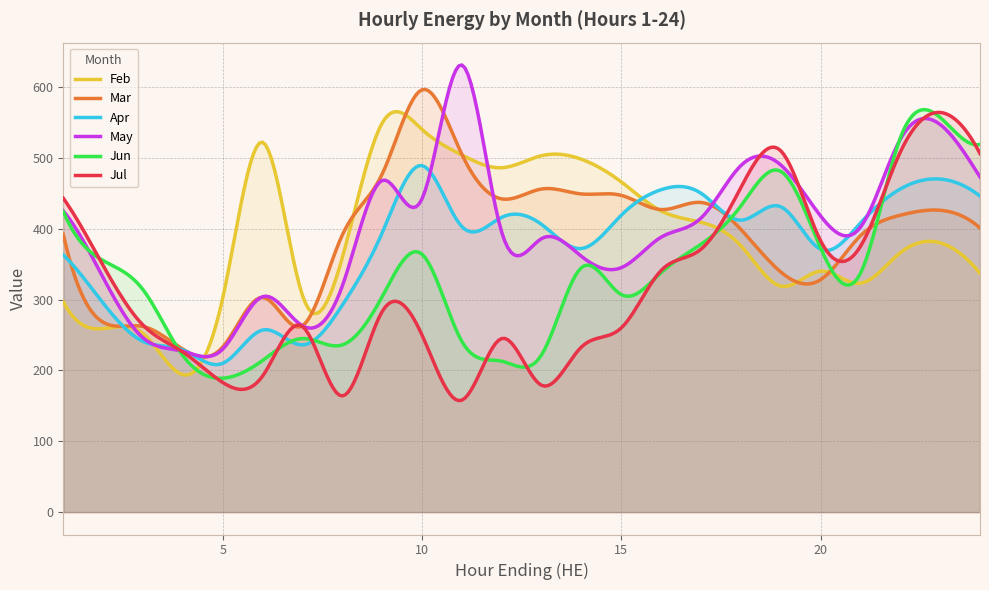

Where do Jul and Apr first cross each other?

3 and 4